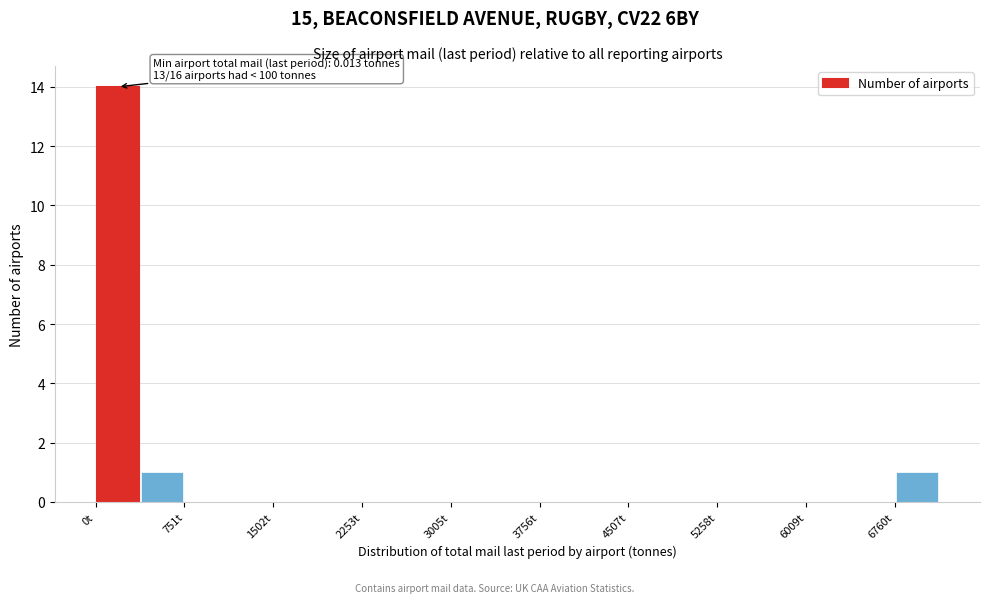

Read against the x-axis, roughly where is the centre of the tallest bar?

200